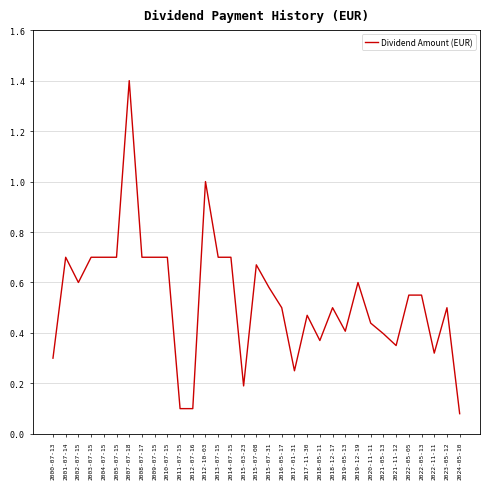

Between 2012-07-16 and 2015-07-08, which is larger?

2015-07-08